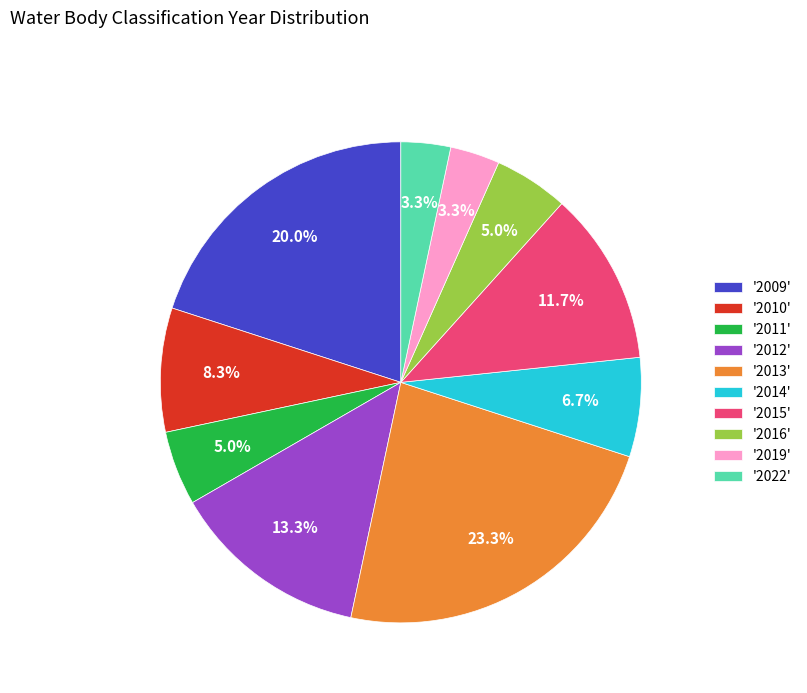

Which category has the biggest portion of the pie?

'2013'